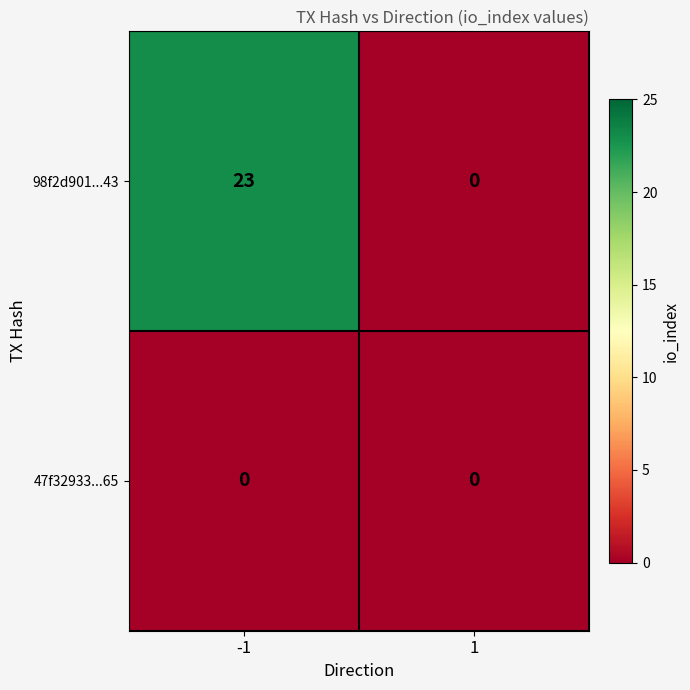

List the series in order of their overall mean, highest first.

98f2d901...43, 47f32933...65